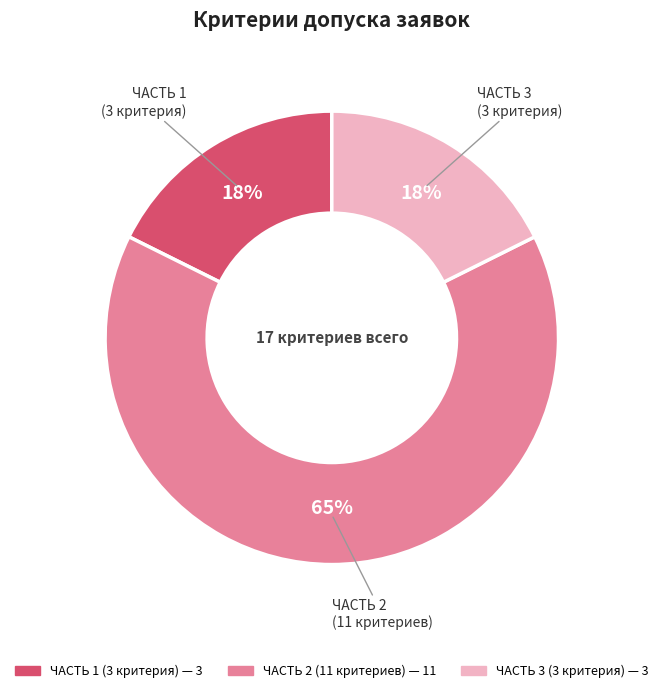

Which category has the biggest portion of the pie?

ЧАСТЬ 2